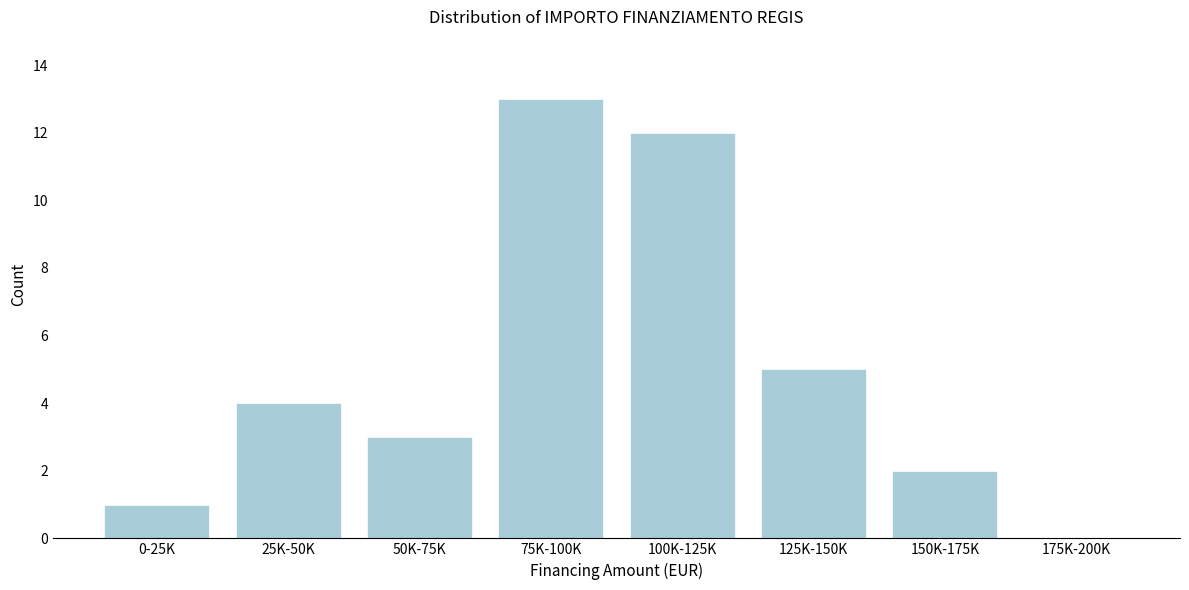

Reading right to left, extract all data points from this chart.

175K-200K=0	150K-175K=2	125K-150K=5	100K-125K=12	75K-100K=13	50K-75K=3	25K-50K=4	0-25K=1